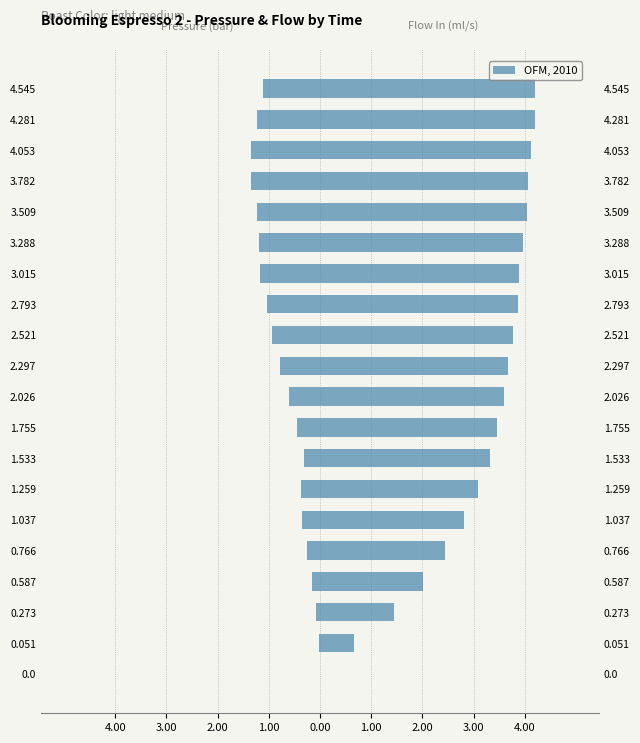

What is the difference between the maximum and second lowest values?

1.3